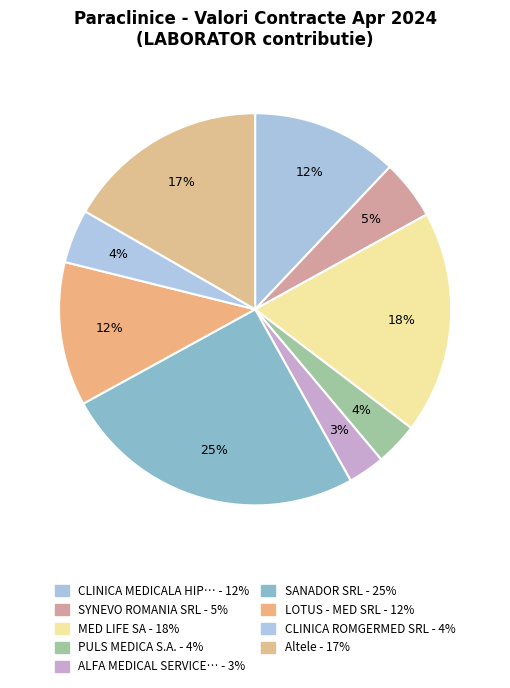

Count the number of slices in the pie.

9